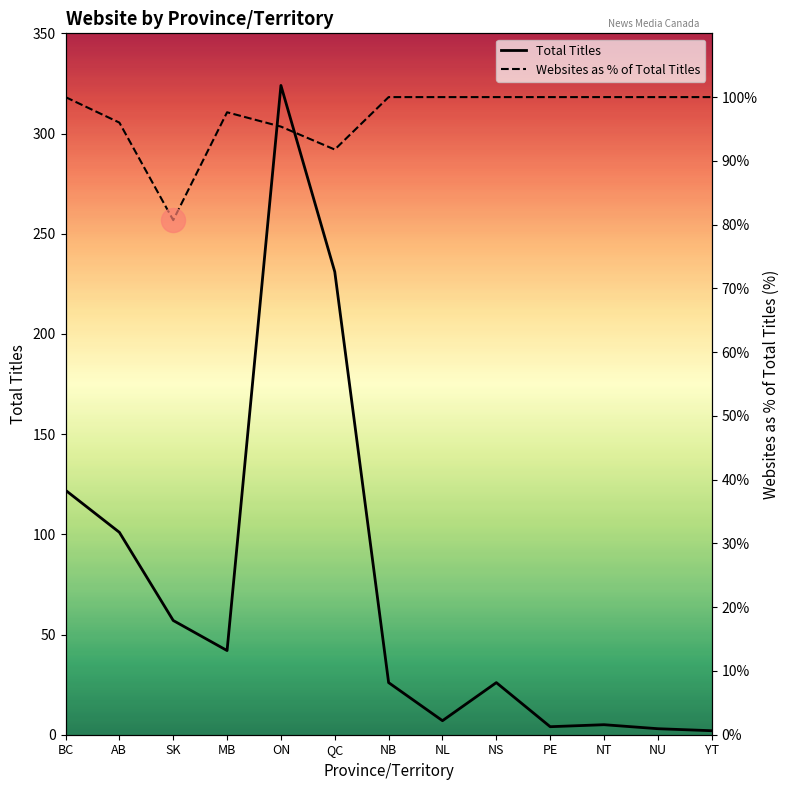

Which series reaches the minimum Y coordinate?

Total Titles